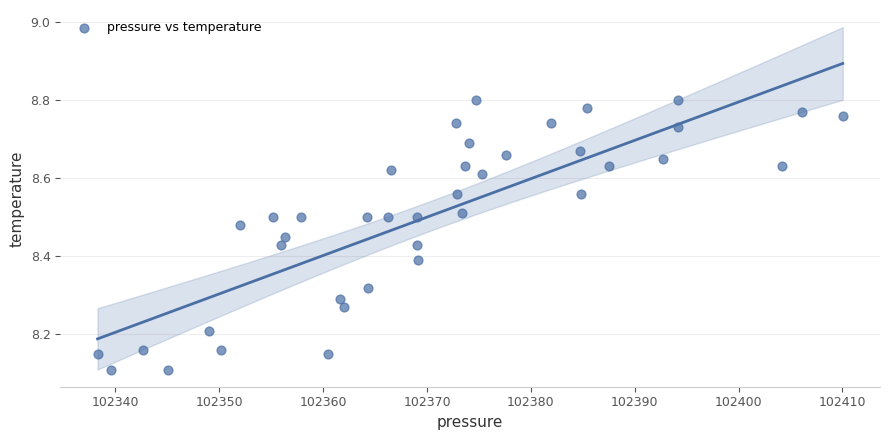

What is the range of Y values (max minus min)?

0.7